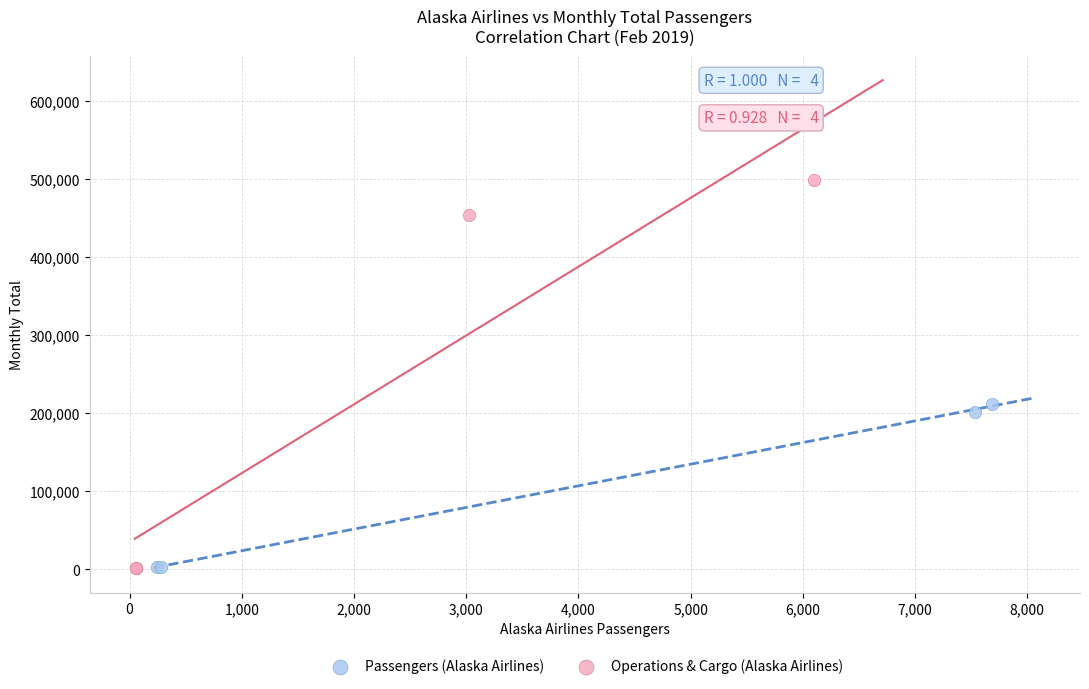

Which series has the largest Y range (max minus min)?

Operations & Cargo (Alaska Airlines)